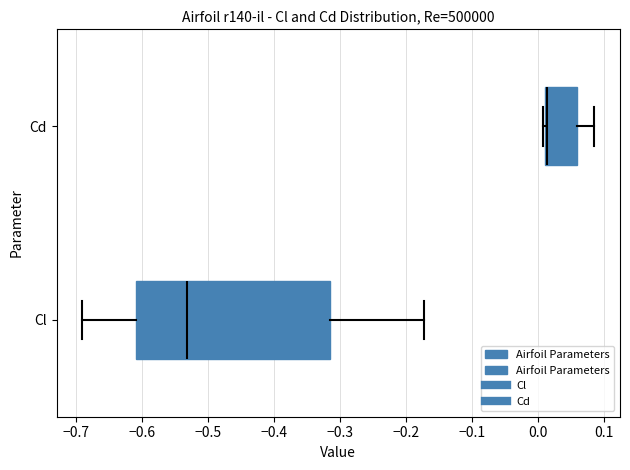

Where is the left edge of the box for Cl on the x-axis? The values are not printed on the chart, so give them approximately, as read against the axis.

-0.61